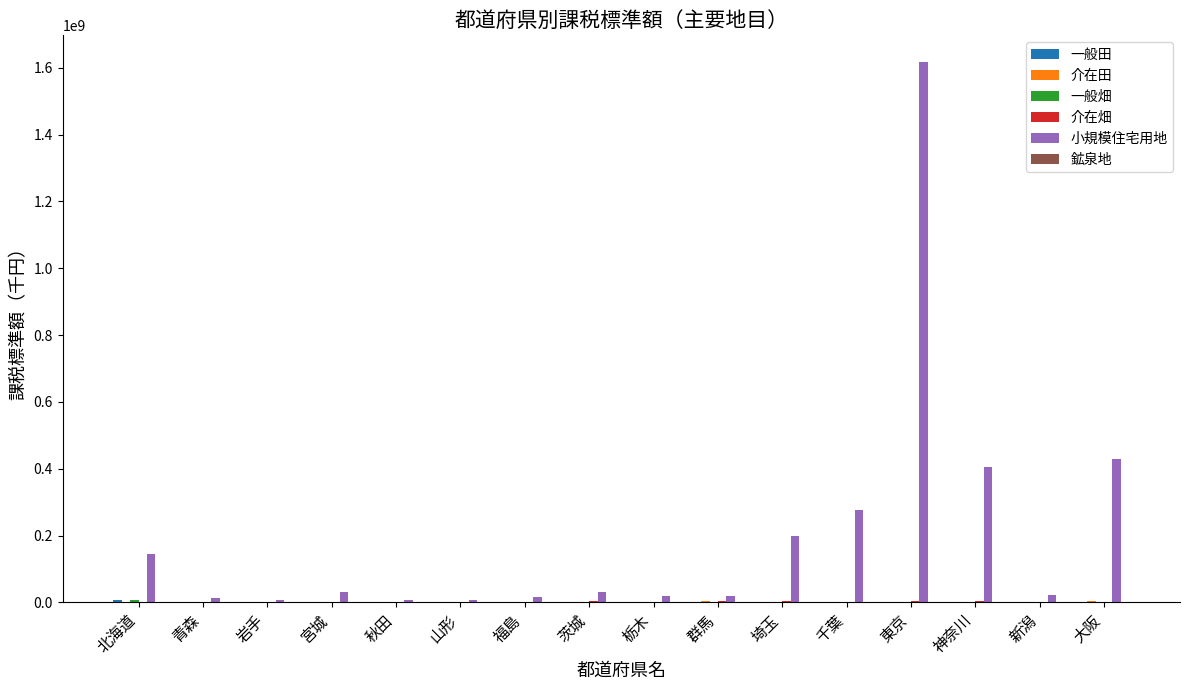

At which label is 小規模住宅用地 closest to 811188576?

大阪